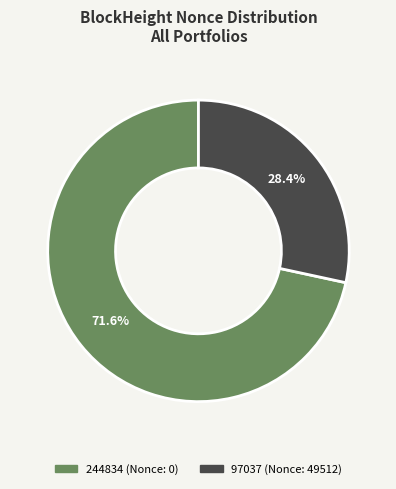

Is the sum of 244834 and 97037 greater than half?

Yes